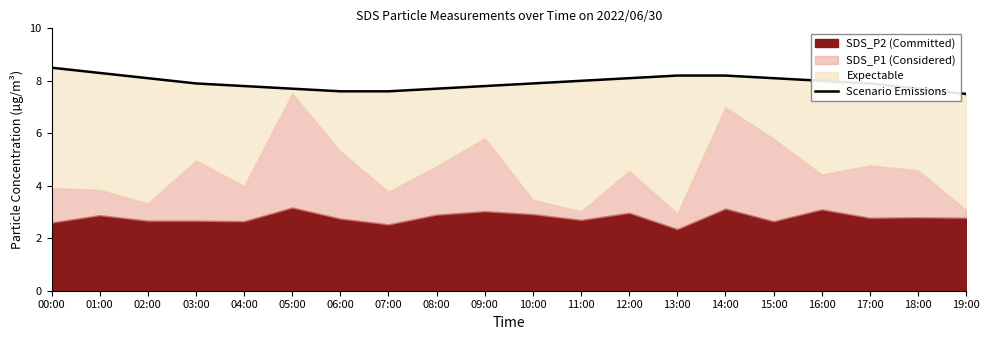

What is the sum of the values at 16:00 and 13:00?

16.2